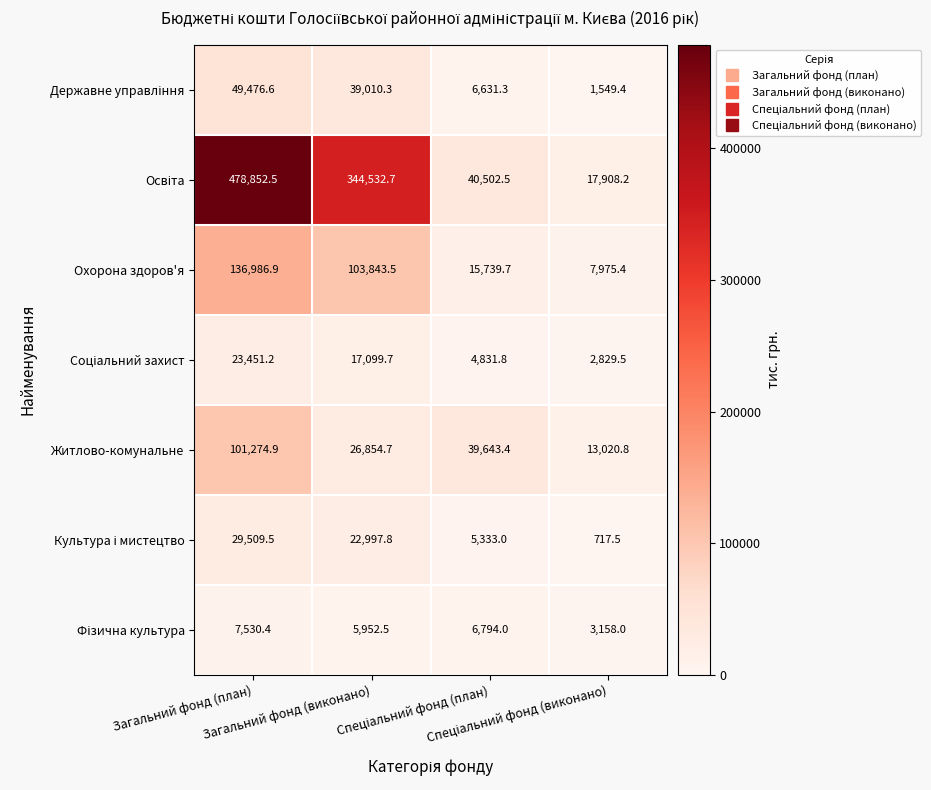

What is the smallest value displayed?

717.5